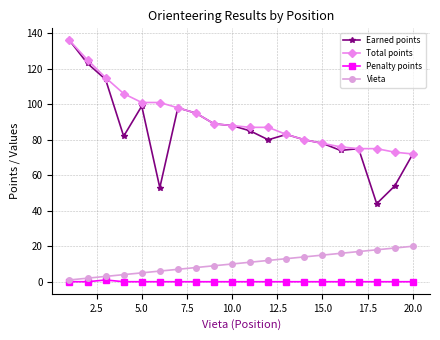

What is the maximum value shown in the chart?

136